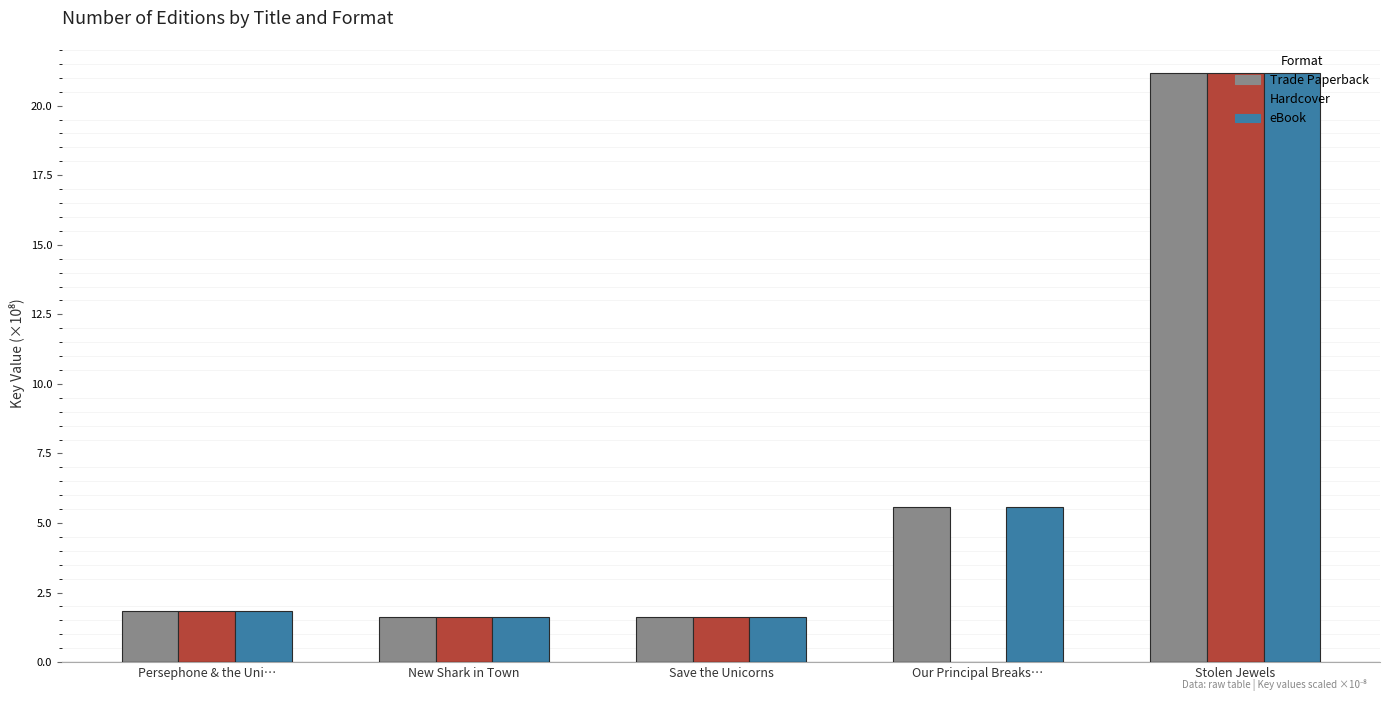

Are the bars grouped side by side (vs. stacked)?

Yes